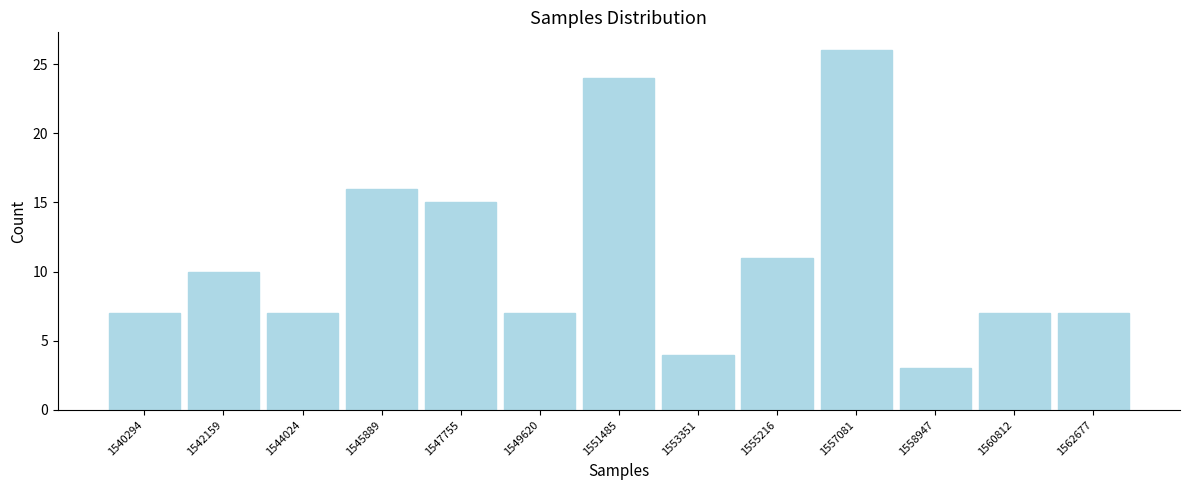

Reading left to right, what are all the values shown in this chart?

7	10	7	16	15	7	24	4	11	26	3	7	7